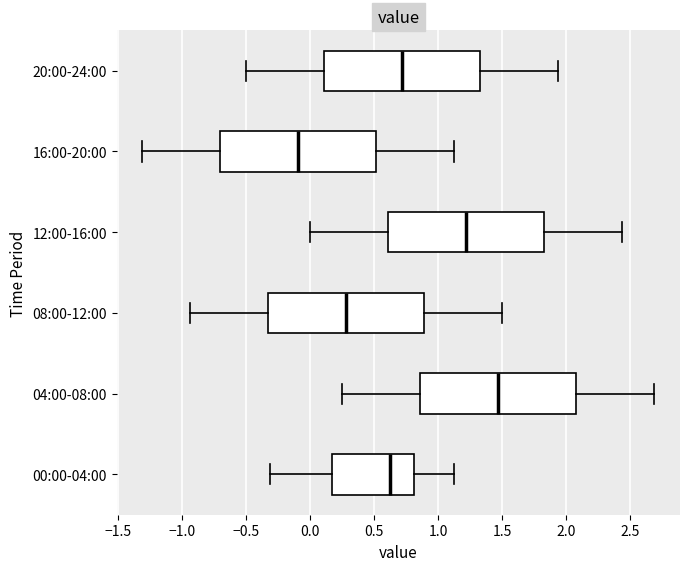

Reading bottom to top, transcribe this box plot: for each box, give where its median line is, the range the box spans, and where its two whiskers end, as read against the x-axis. The values are not printed on the chart, so give them approximately, as read against the axis.

00:00-04:00: median 0.65, box 0.15 to 0.80, whiskers -0.30 to 1.15
04:00-08:00: median 1.45, box 0.85 to 2.10, whiskers 0.25 to 2.70
08:00-12:00: median 0.30, box -0.35 to 0.90, whiskers -0.95 to 1.50
12:00-16:00: median 1.20, box 0.60 to 1.85, whiskers 0.00 to 2.45
16:00-20:00: median -0.10, box -0.70 to 0.50, whiskers -1.30 to 1.15
20:00-24:00: median 0.70, box 0.10 to 1.35, whiskers -0.50 to 1.95